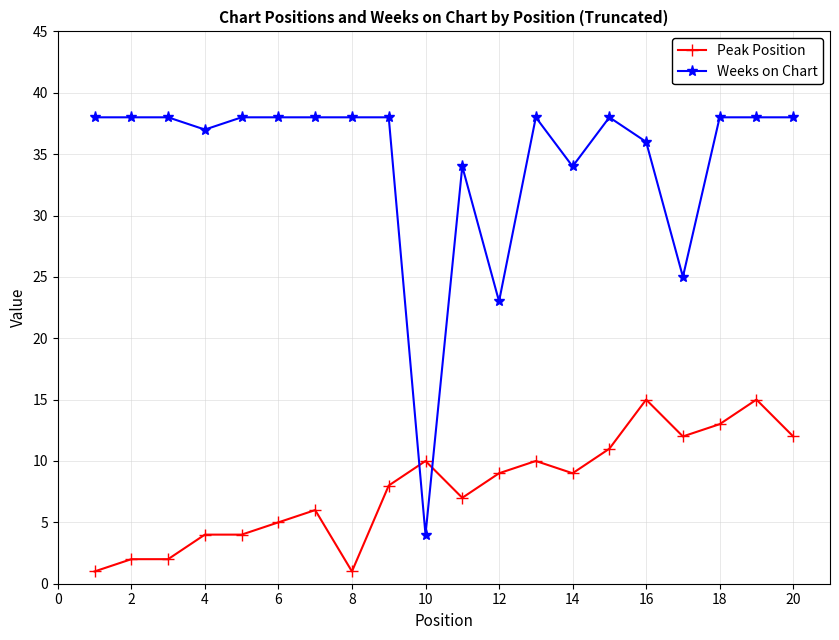

What is the smallest value displayed?

1